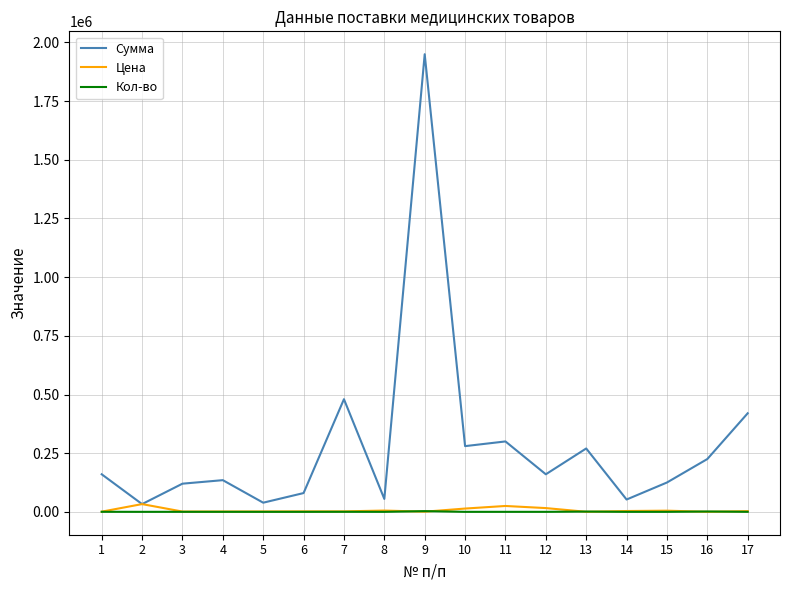

Which series has the largest total across all categories?

Сумма